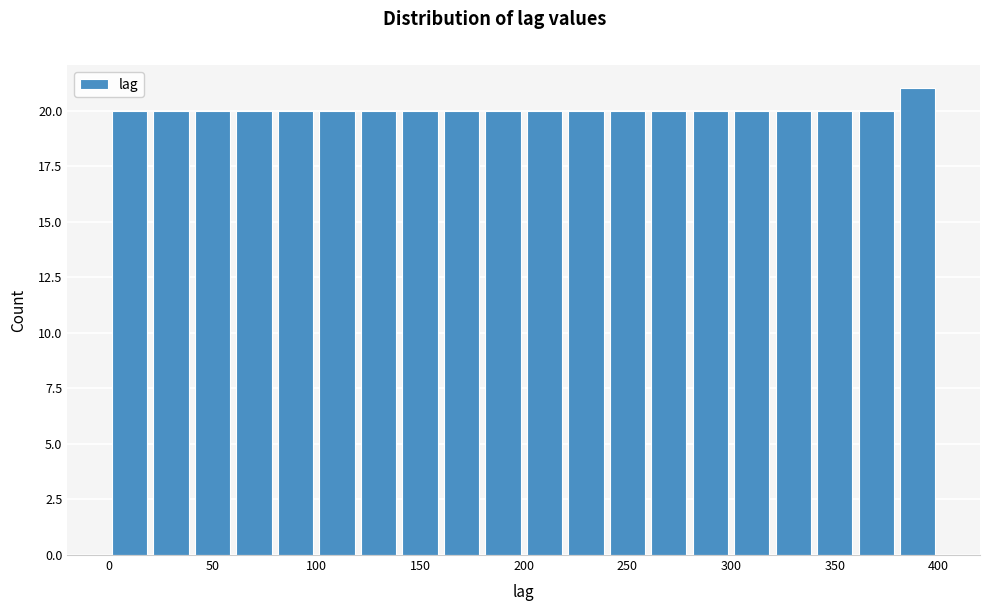

Reading left to right, transcribe this chart: for each bar, give the range it covers on the x-axis and its height. The values are not printed on the chart, so give them approximately, as read against the axis.

0 to 20: 20
20 to 40: 20
40 to 60: 20
60 to 80: 20
80 to 100: 20
100 to 120: 20
120 to 140: 20
140 to 160: 20
160 to 180: 20
180 to 200: 20
200 to 220: 20
220 to 240: 20
240 to 260: 20
260 to 280: 20
280 to 300: 20
300 to 320: 20
320 to 340: 20
340 to 360: 20
360 to 380: 20
380 to 400: 21